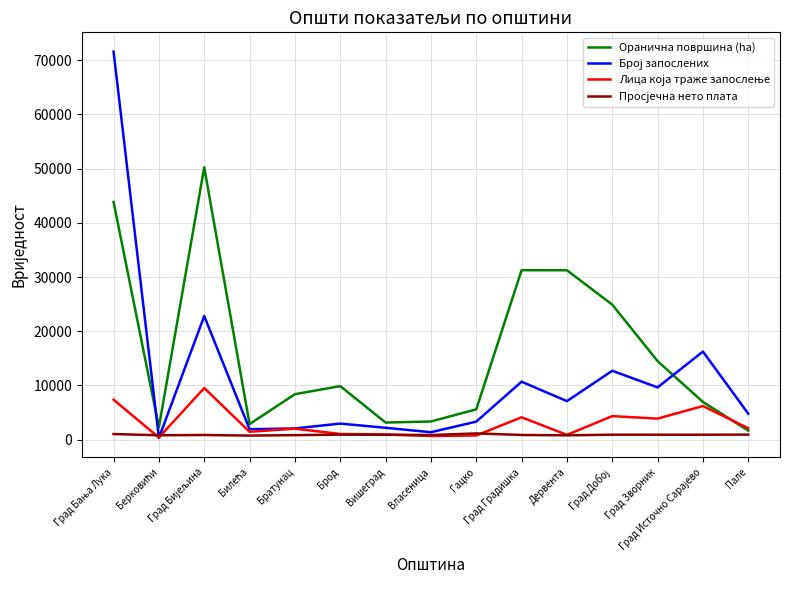

Which series has the largest total across all categories?

Оранична површина (ha)